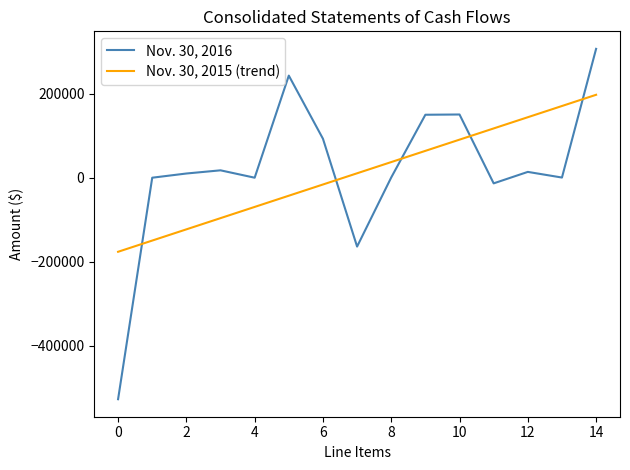

Which series has the widest spread of values?

Nov. 30, 2016